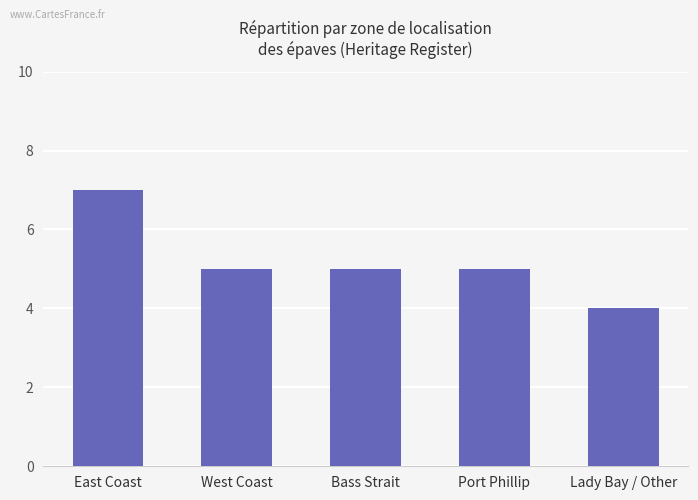

What is the label of the 5th bar from the left?

Lady Bay / Other